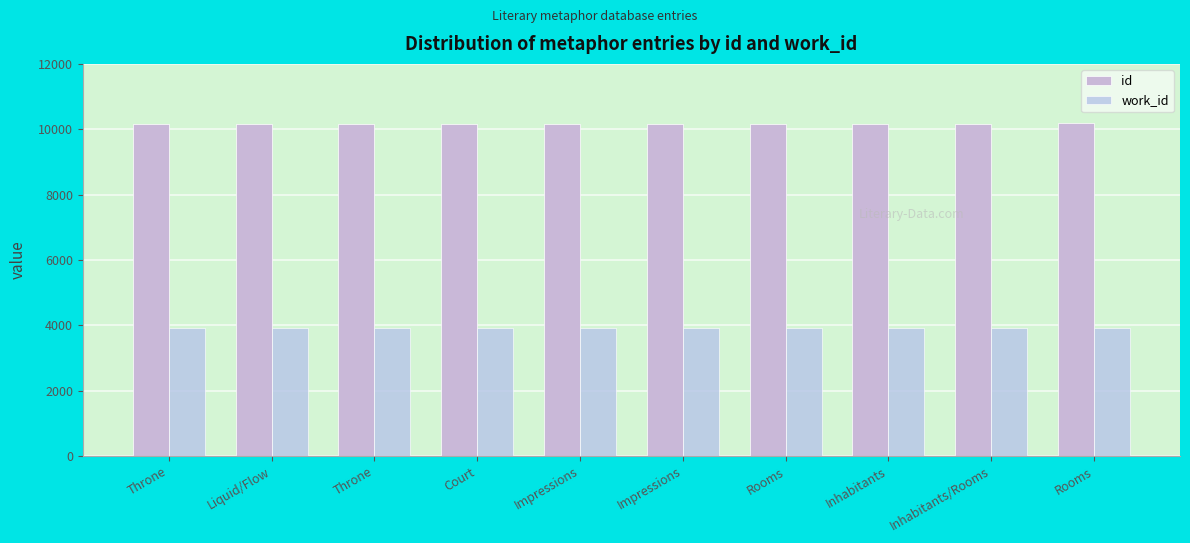

At how many categories does at least one series exceed 9927?

10